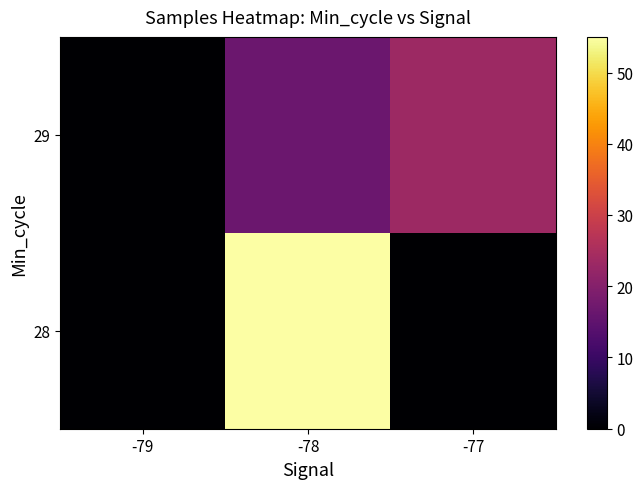

Count the number of data series in this chart.

2